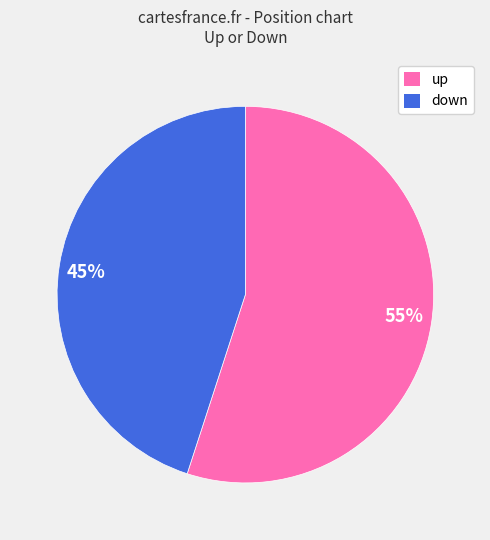

To the nearest percent, what is the combined percentage of down and up?

100%